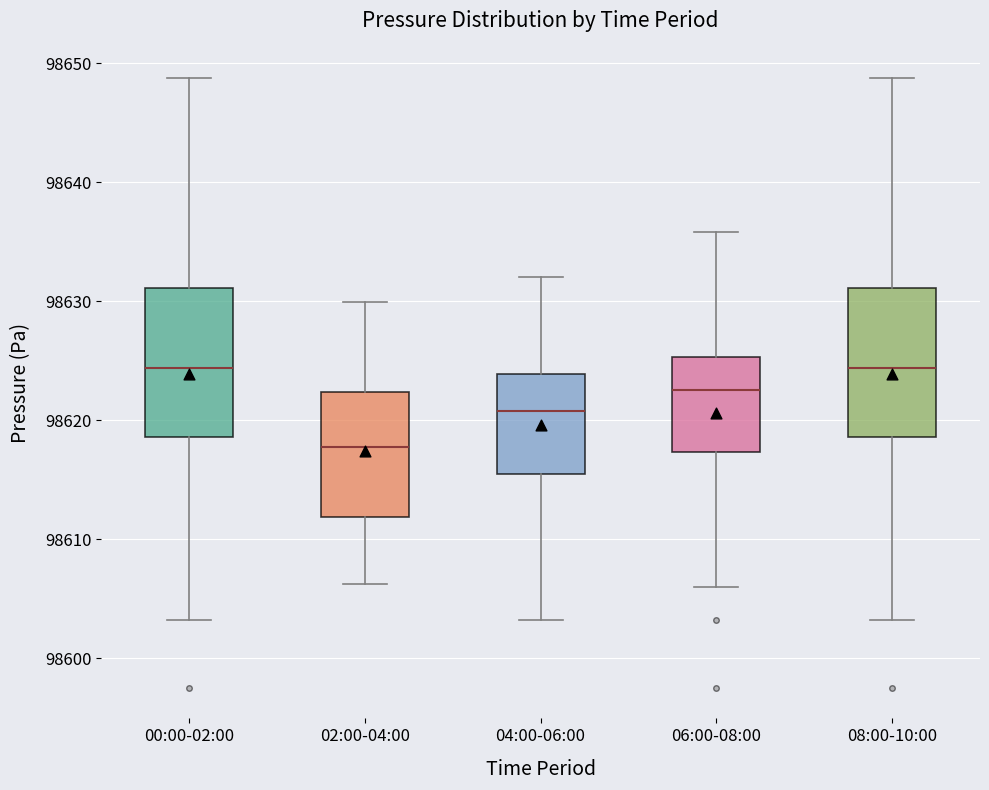

Where does the upper whisker of the box for 04:00-06:00 end on the y-axis? The values are not printed on the chart, so give them approximately, as read against the axis.

98632